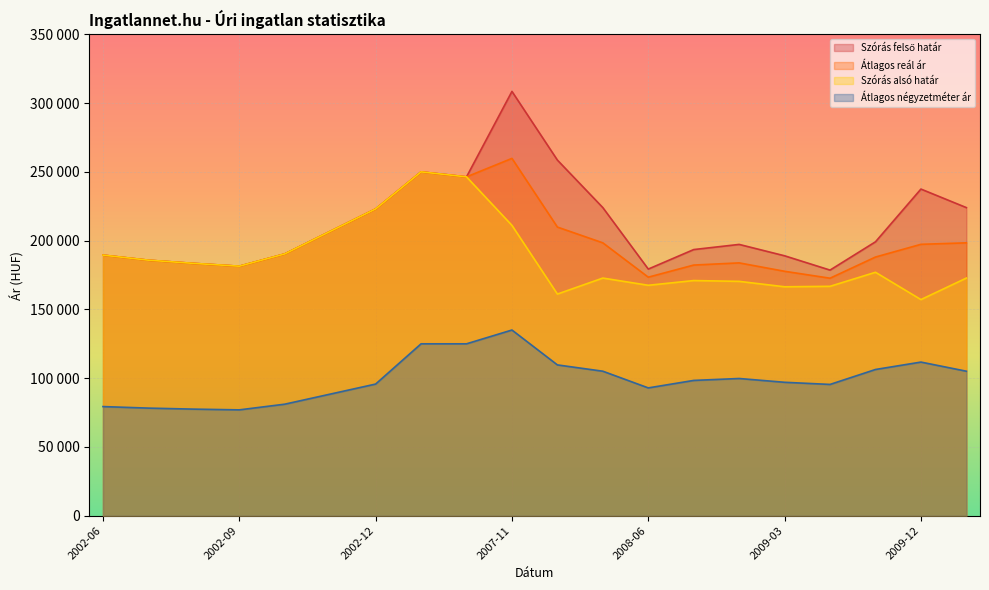

What position from the right is 2008-09?

7